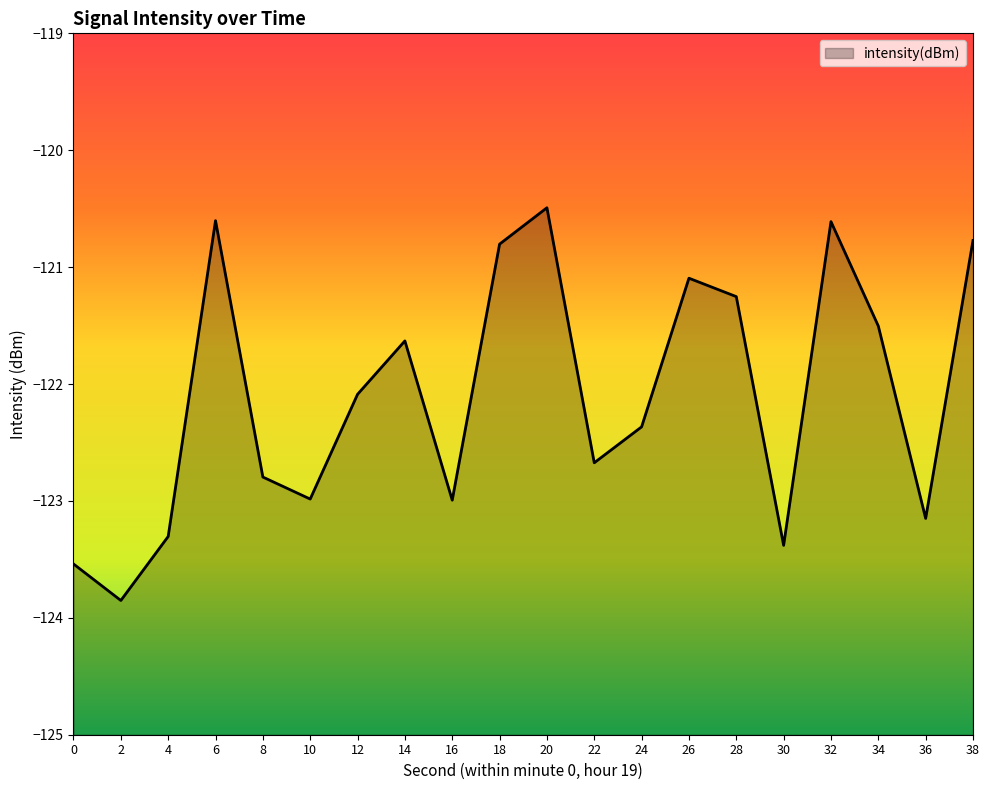

What is the change in value from 26 to 36?

-2.1